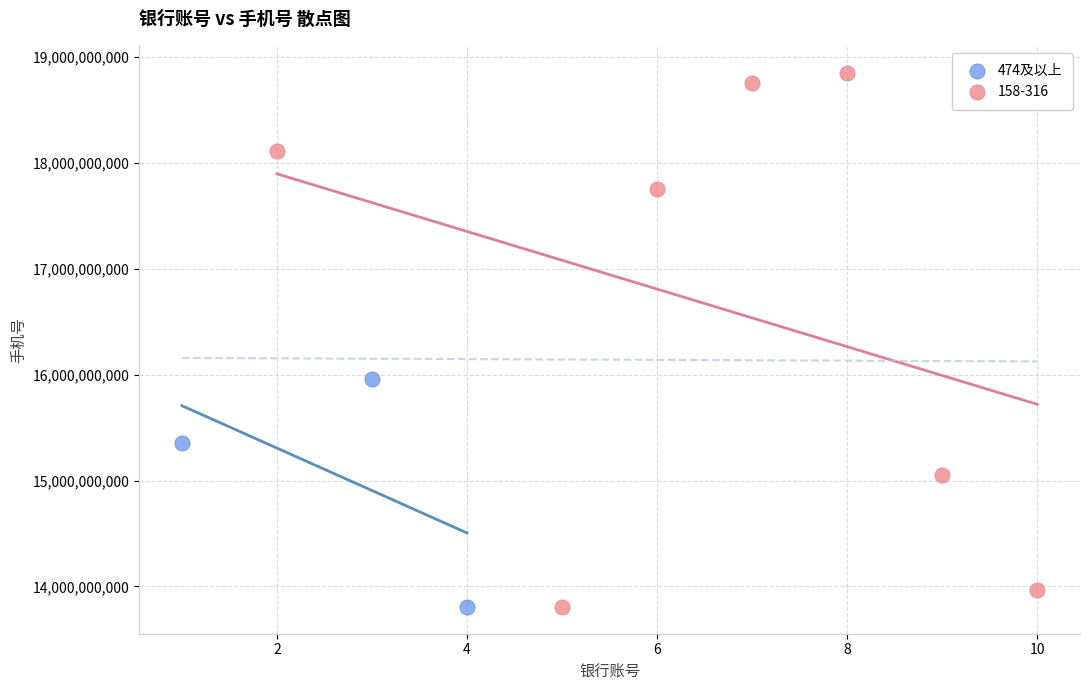

Which series reaches the maximum Y coordinate?

158-316